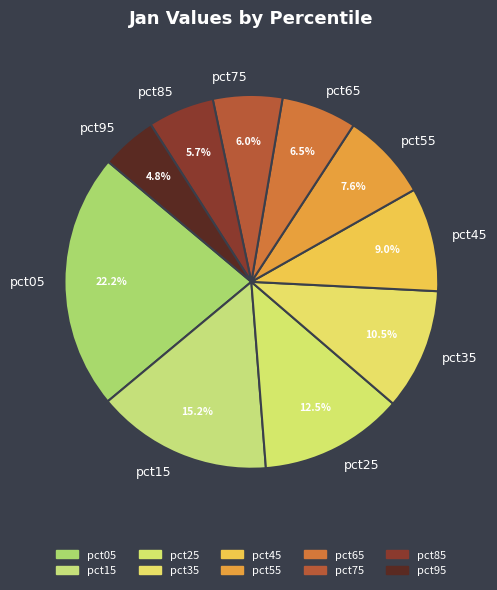

To the nearest percent, what is the average slice percentage?

10%